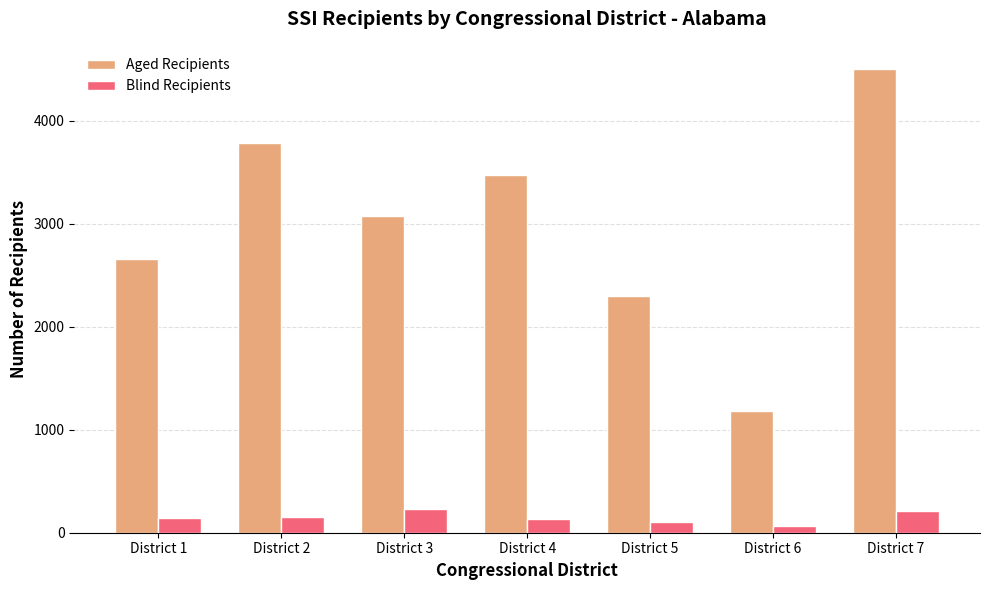

What is the total value across all series at District 4?

3609